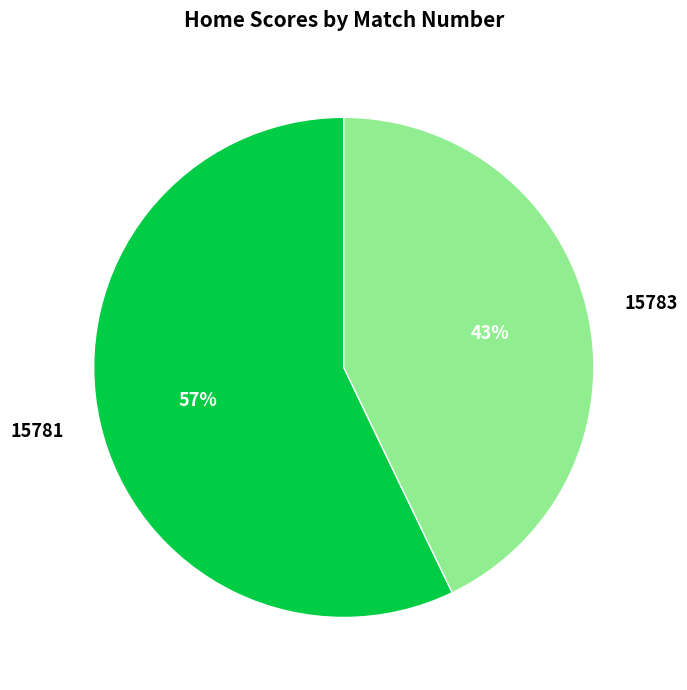

How many segments does this pie chart have?

2